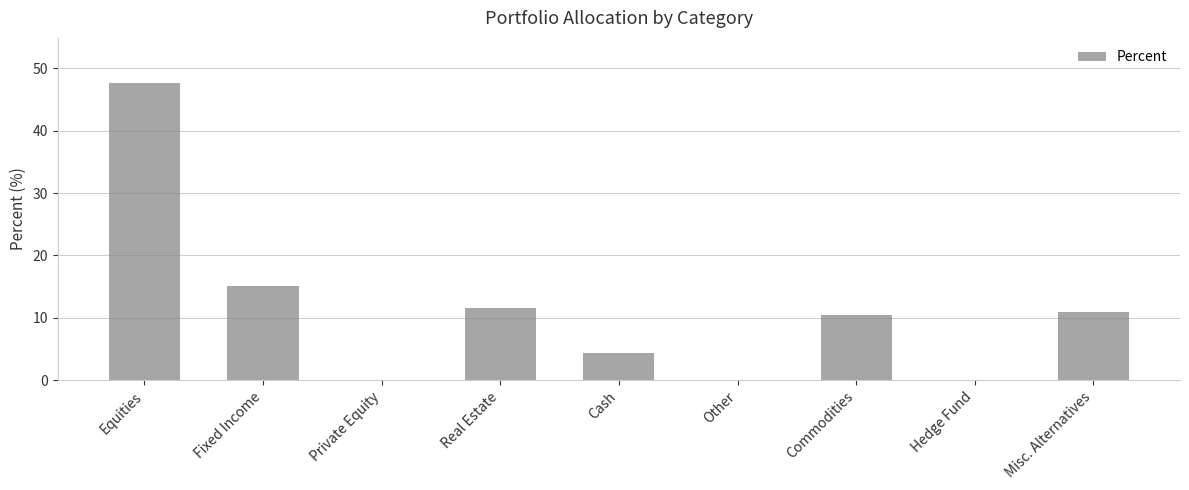

The chart shows a value of 22.3 at Hedge Fund. True or false?

False